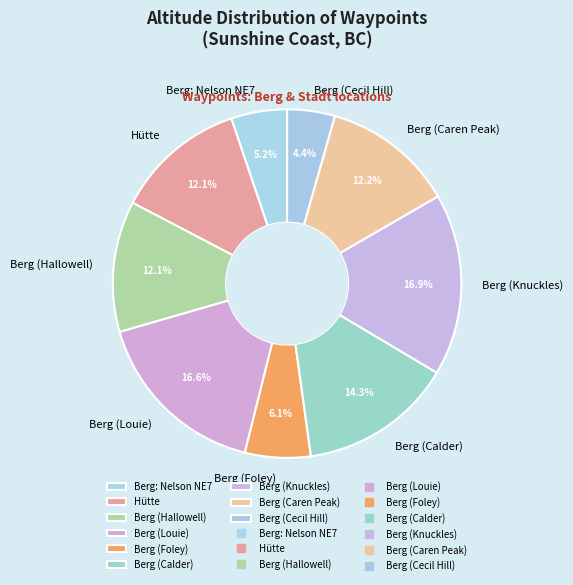

How many segments does this pie chart have?

9